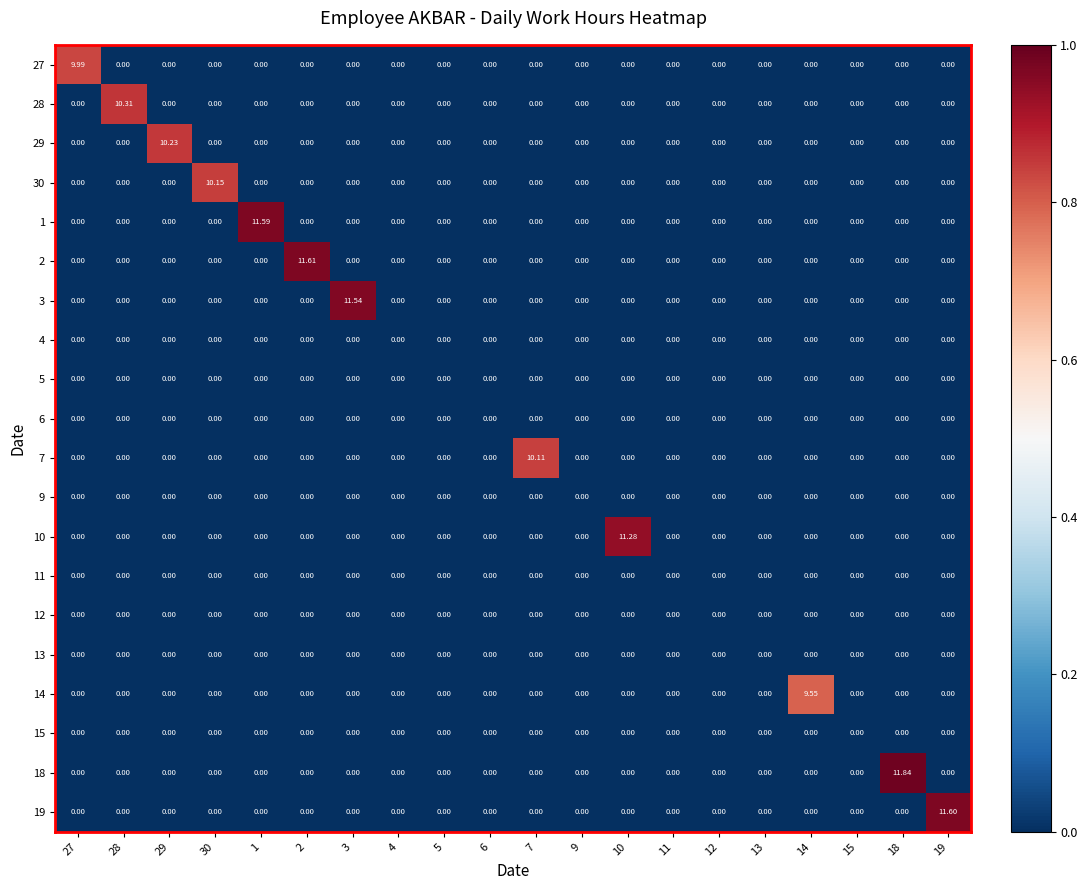

Is the value of 29 at 29 greater than the value of 4 at 28?

Yes